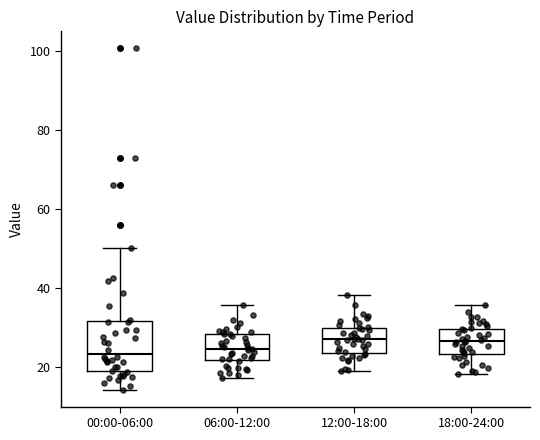

Comparing the boxes themselves (not the whiskers), which one is the tallest?

00:00-06:00